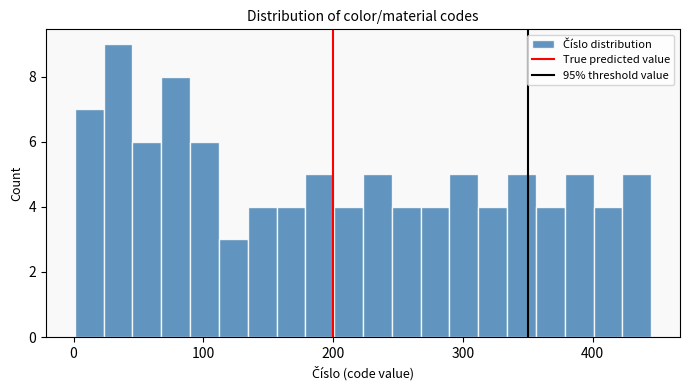

Around what value on the x-axis is the tallest bar? Give the approximate position of its centre, as read against the axis.

30